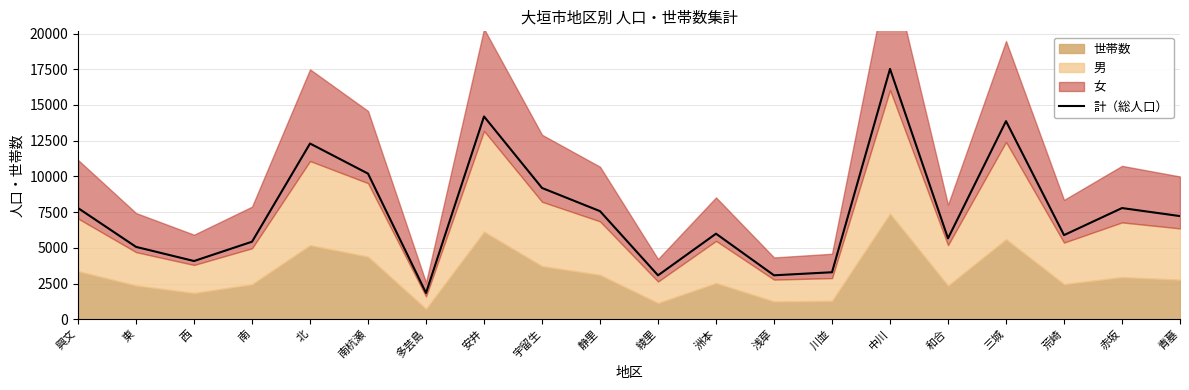

Where is the first local maximum?

北